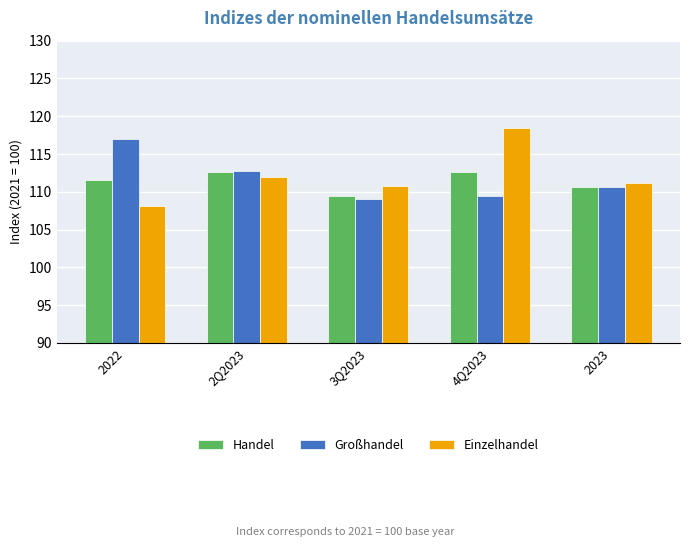

At which label does Einzelhandel reach its peak?

4Q2023